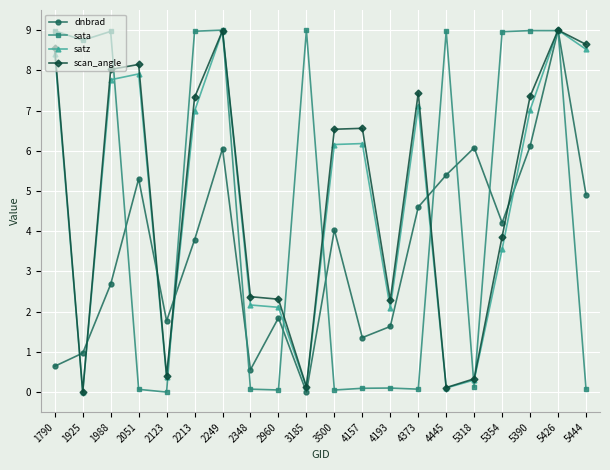

Which category has the highest value in the dnbrad series?

5426